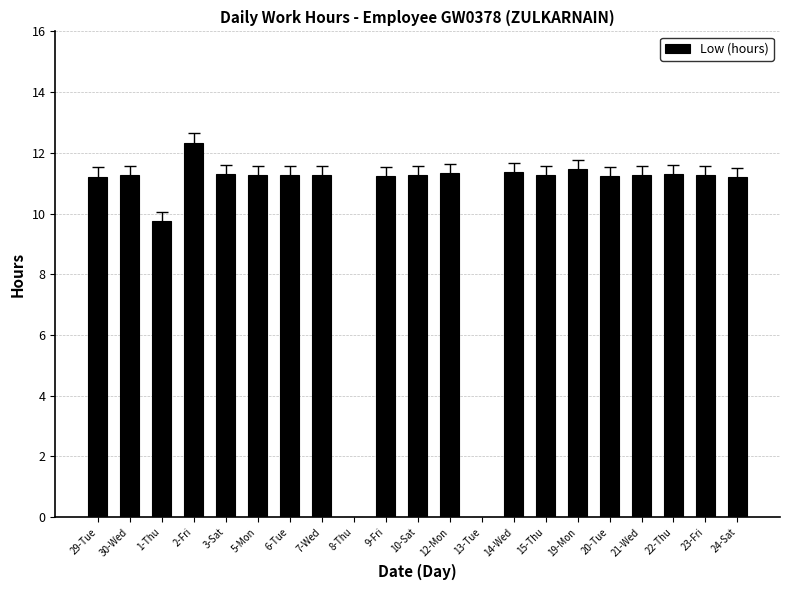

How many distinct data groups are displayed?

1